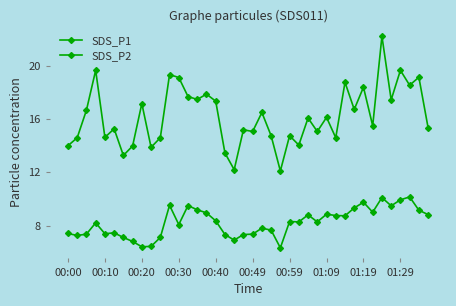

Does the chart display data point markers on the line(s)?

Yes